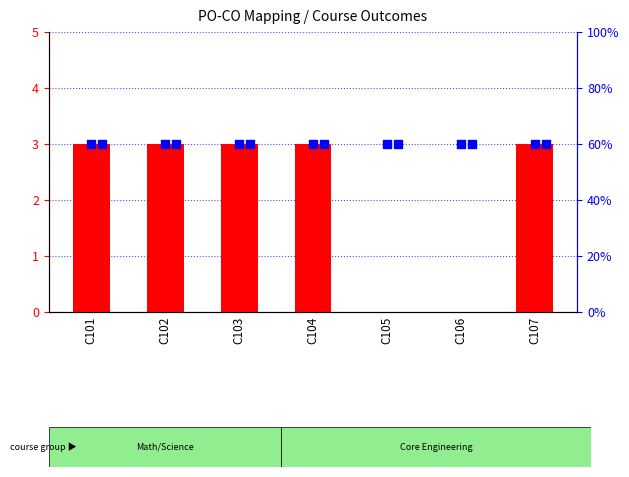

At how many categories does at least one series exceed 0?

7